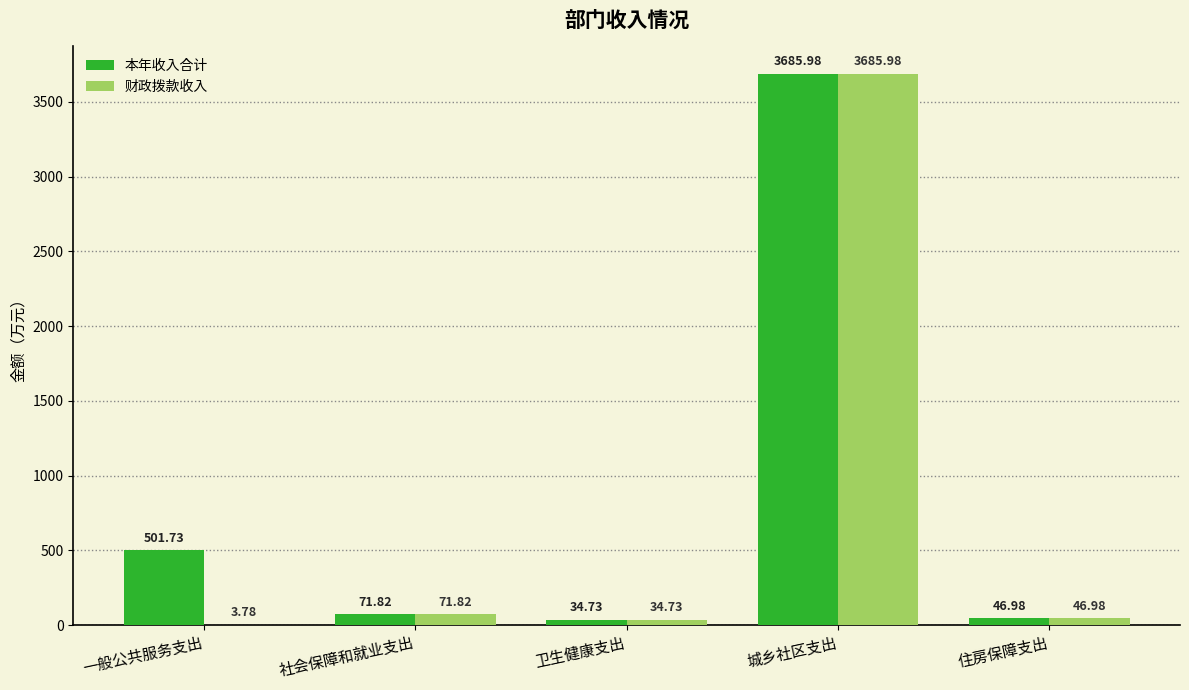

What is the sum of the 本年收入合计 values at 社会保障和就业支出 and 住房保障支出?

118.8